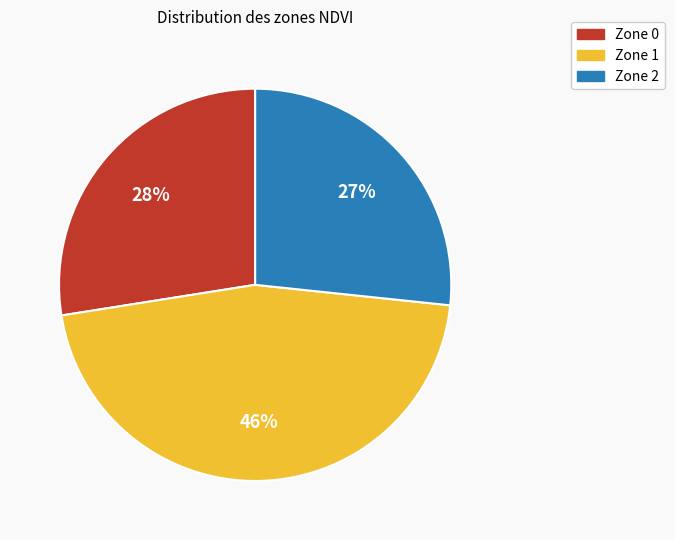

To the nearest percent, what is the difference between the Zone 0 and Zone 2 slice percentages?

1%